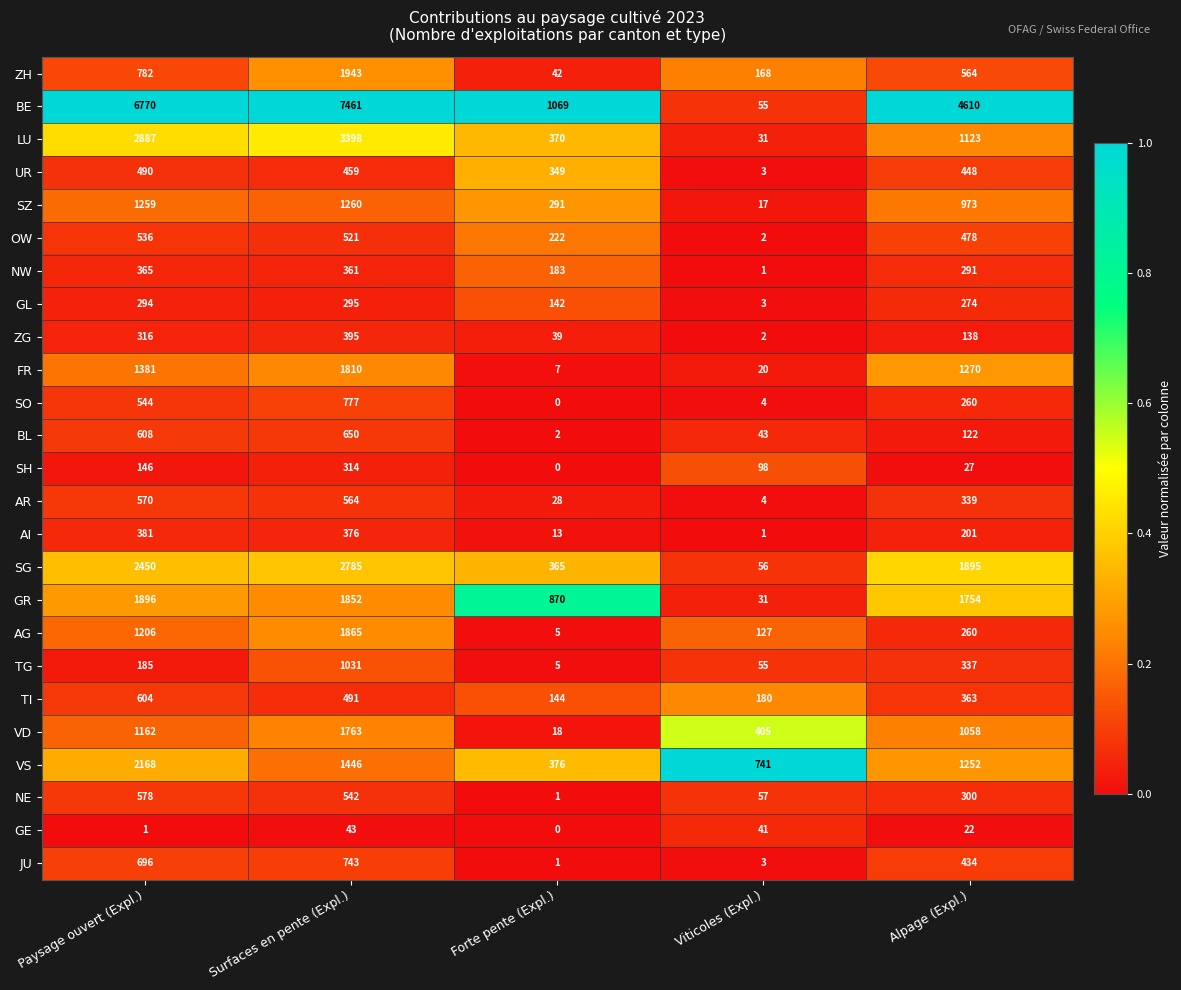

Is it true that SG equals 22 at Viticoles (Expl.)?

False